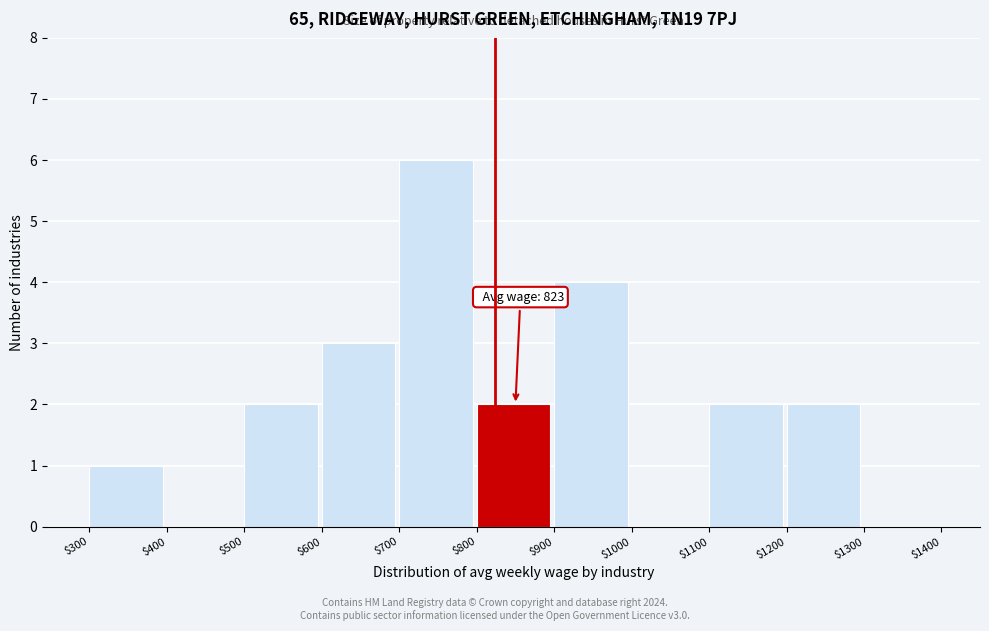

Which range on the x-axis has the tallest bar?

$700 to $800